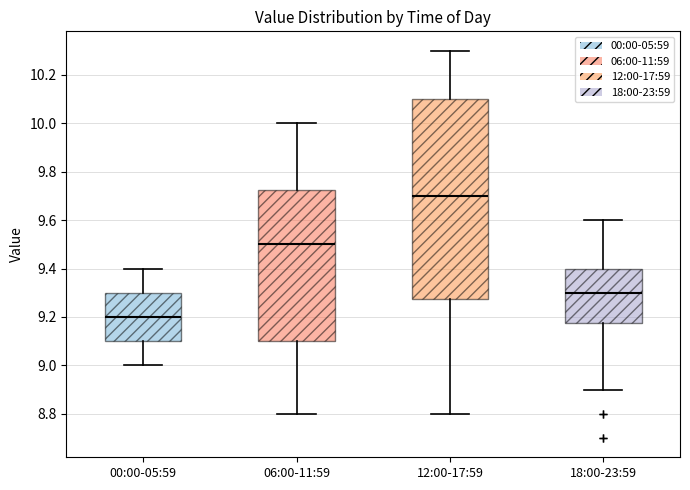

Which box has the highest median line?

12:00-17:59